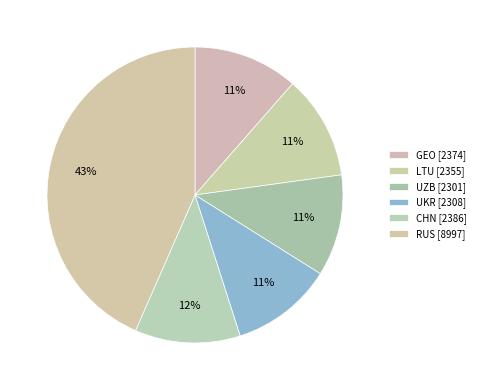

Is there any slice that represents more than half of the pie?

No